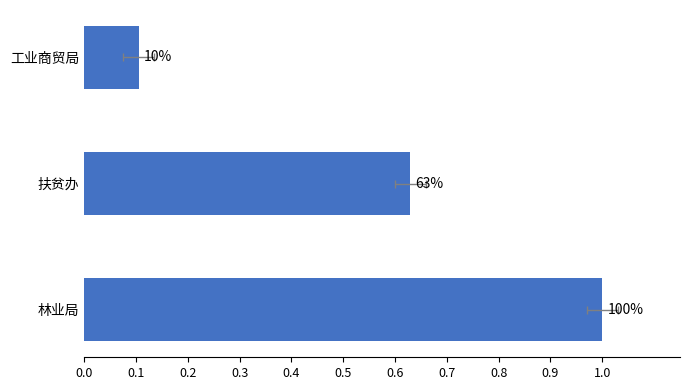

Reading right to left, what are all the values shown in this chart?

1.0	0.6	0.1